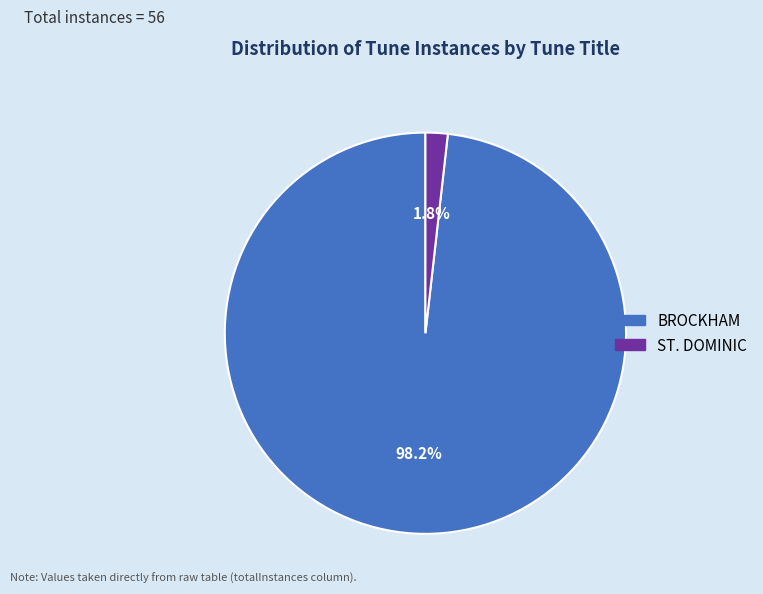

To the nearest percent, what portion does BROCKHAM represent?

98%